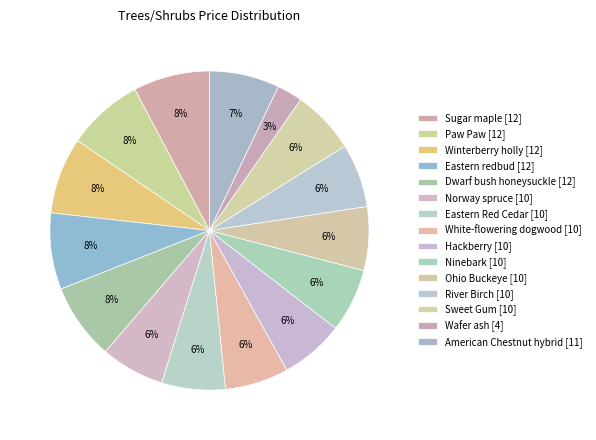

Count the number of slices in the pie.

15